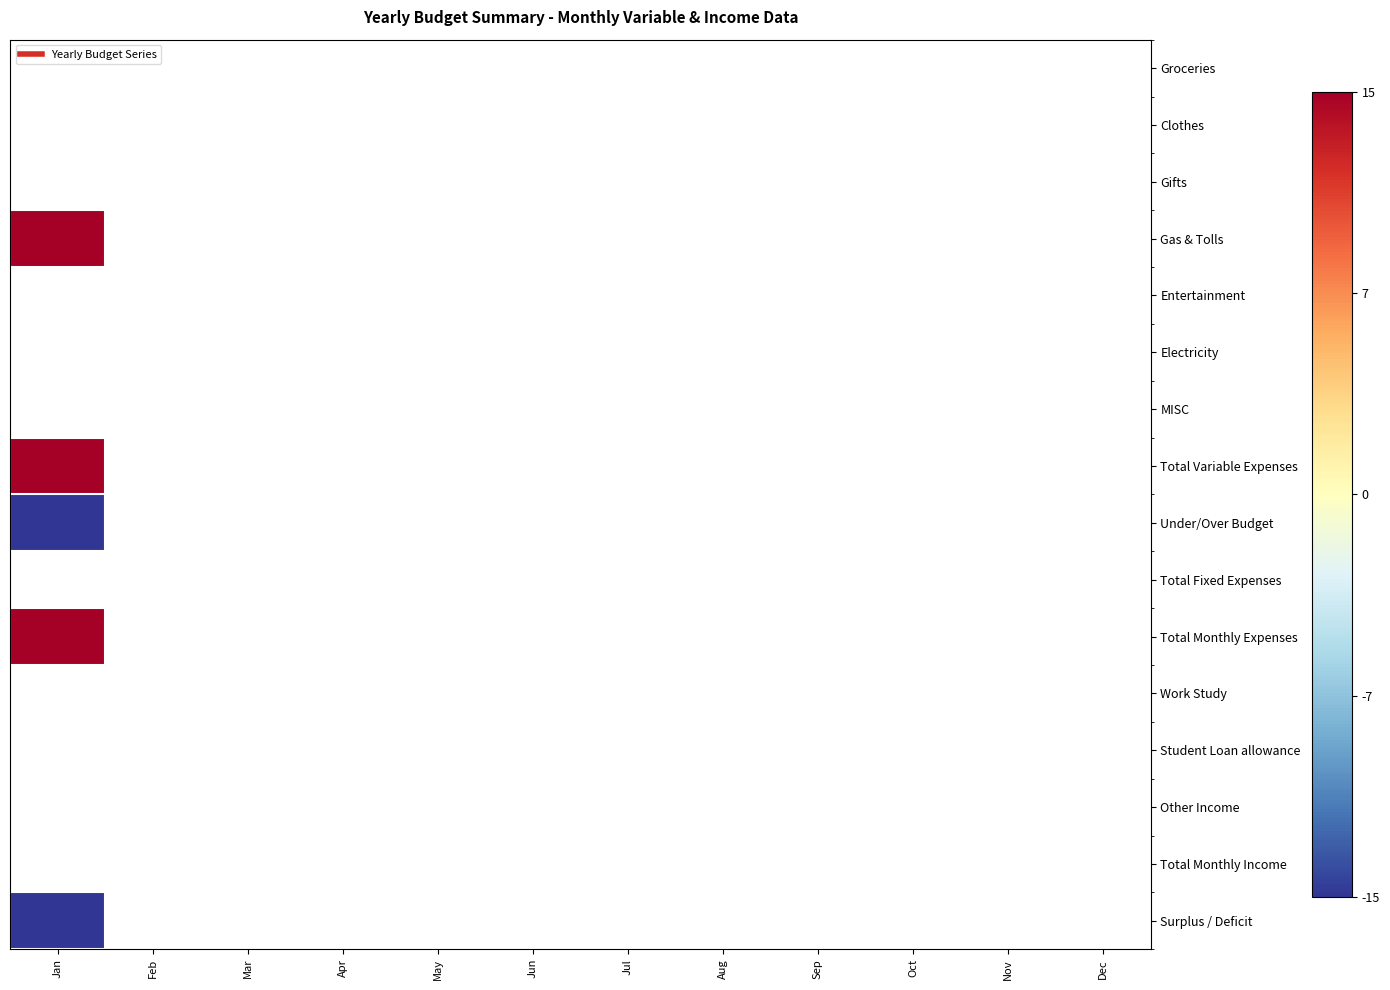

How many data points does each series have?

12